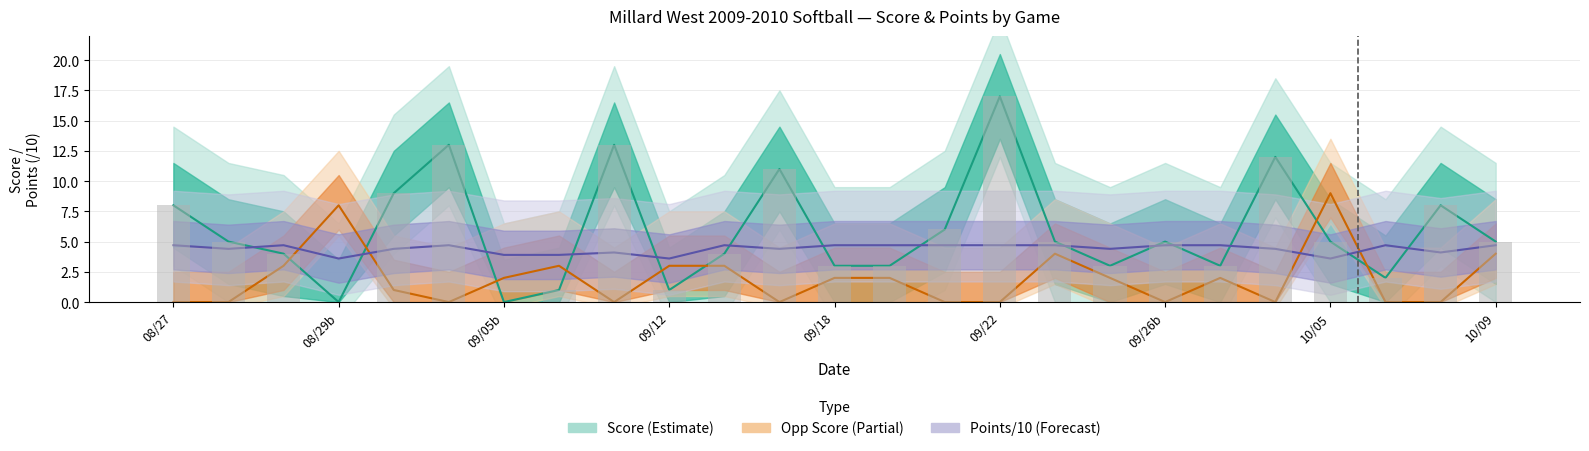

At which label does Points/10 (line) first exceed 4?

08/27